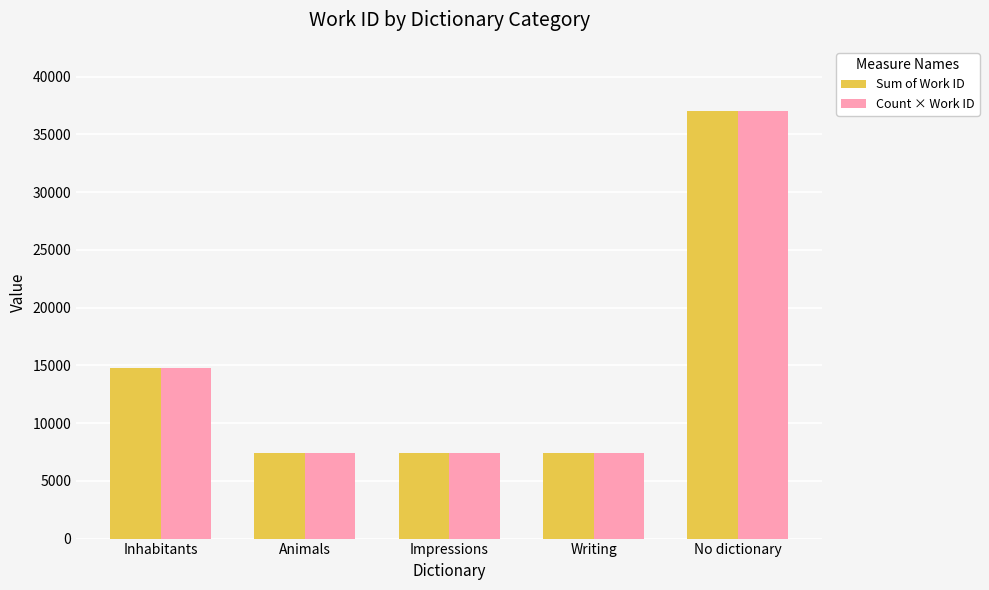

Are the bars grouped side by side (vs. stacked)?

Yes